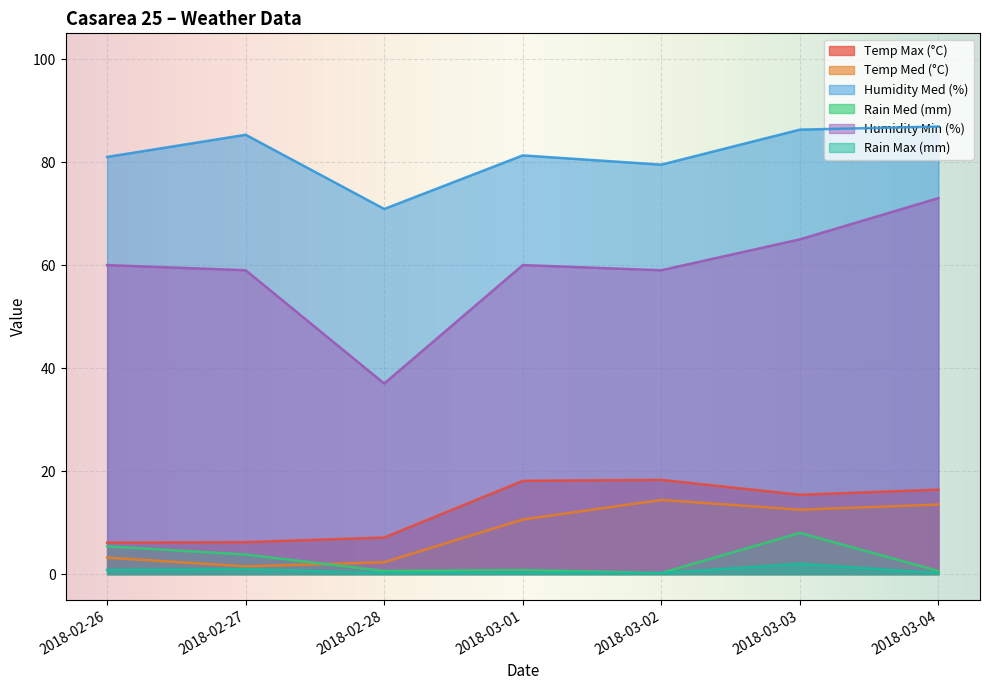

How many lines are shown in the chart?

6